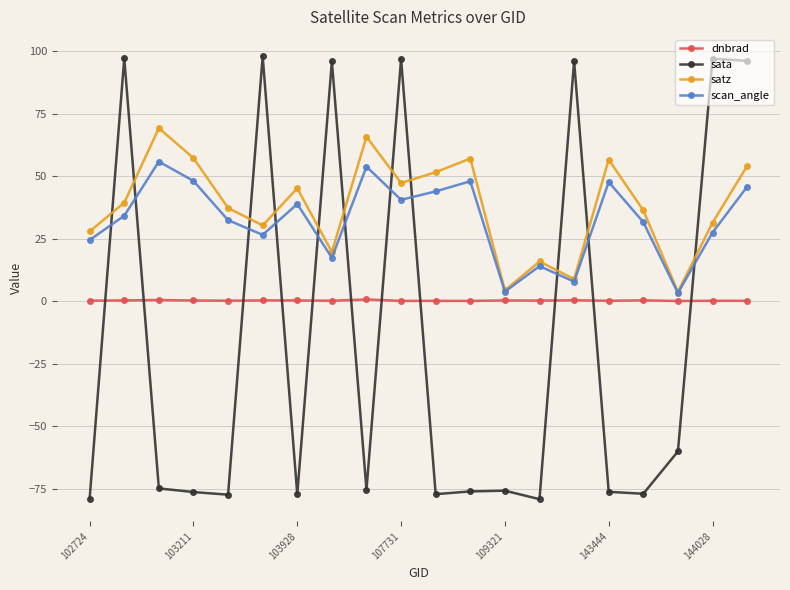

List the series in order of their peak value, lowest first.

dnbrad, scan_angle, satz, sata